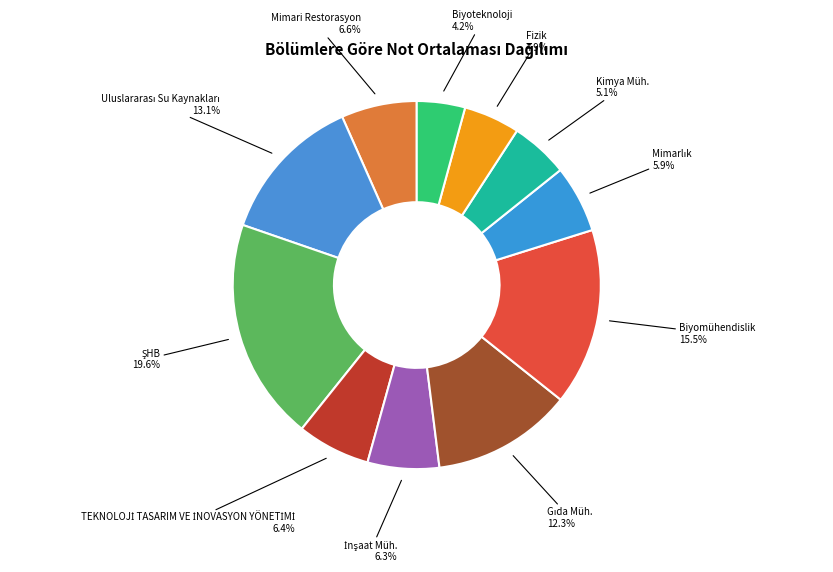

What is the ratio of the value at Mimari Restorasyon to the value at Biyoteknoloji?

1.6